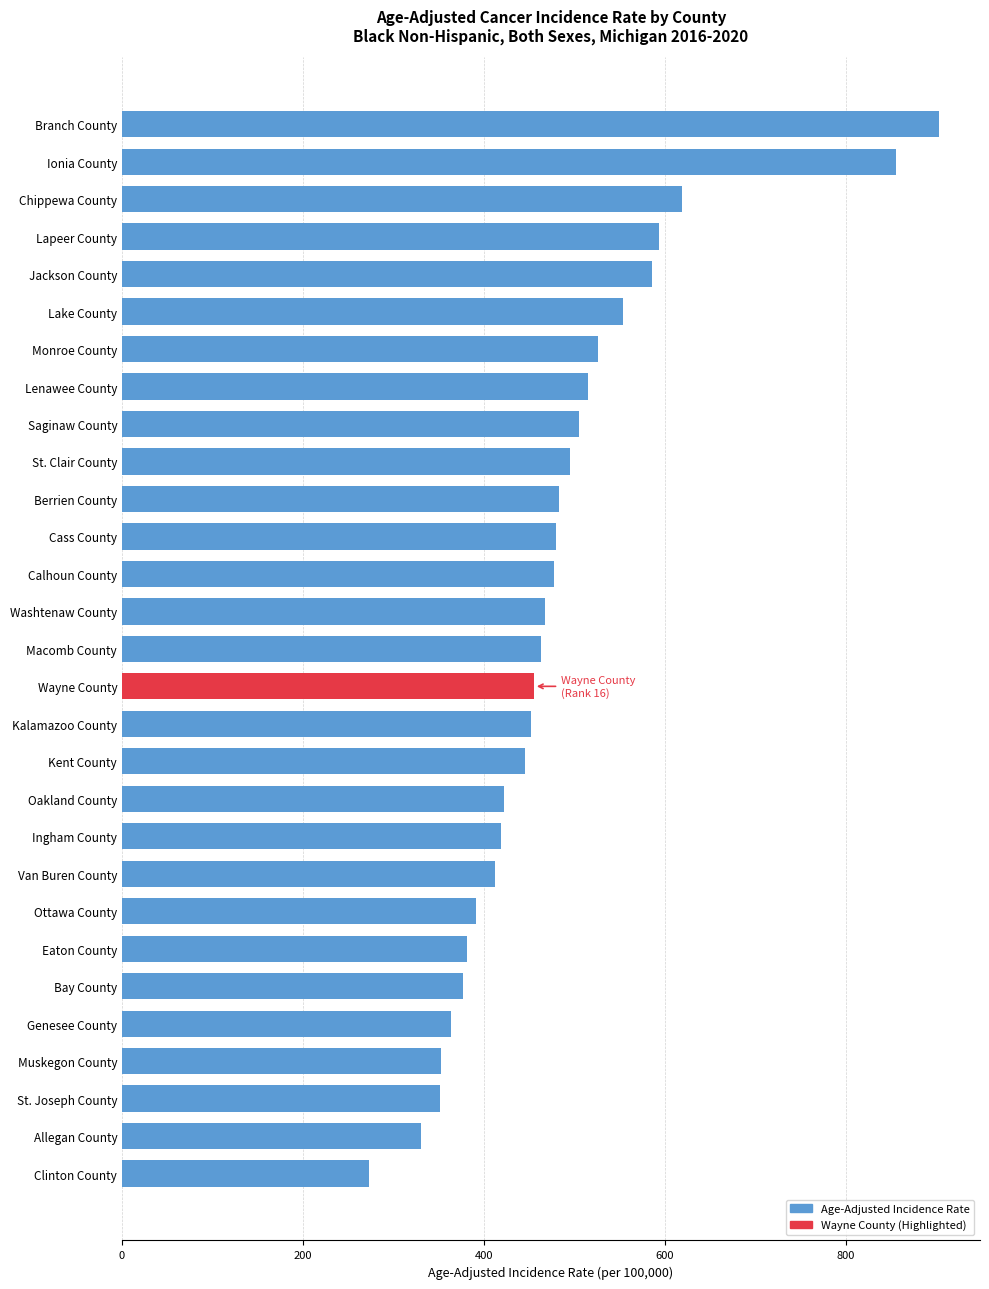

What value does the data have at Clinton County?

272.5